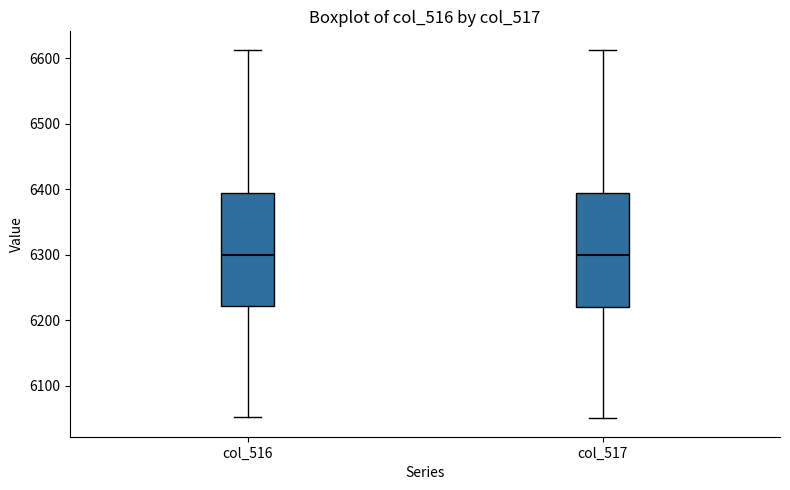

Reading left to right, read every box against the y-axis: the position of its median line, the range the box covers, and the ends of its whiskers. The values are not printed on the chart, so give them approximately, as read against the axis.

col_516: median 6300, box 6220 to 6390, whiskers 6050 to 6610
col_517: median 6300, box 6220 to 6390, whiskers 6050 to 6610